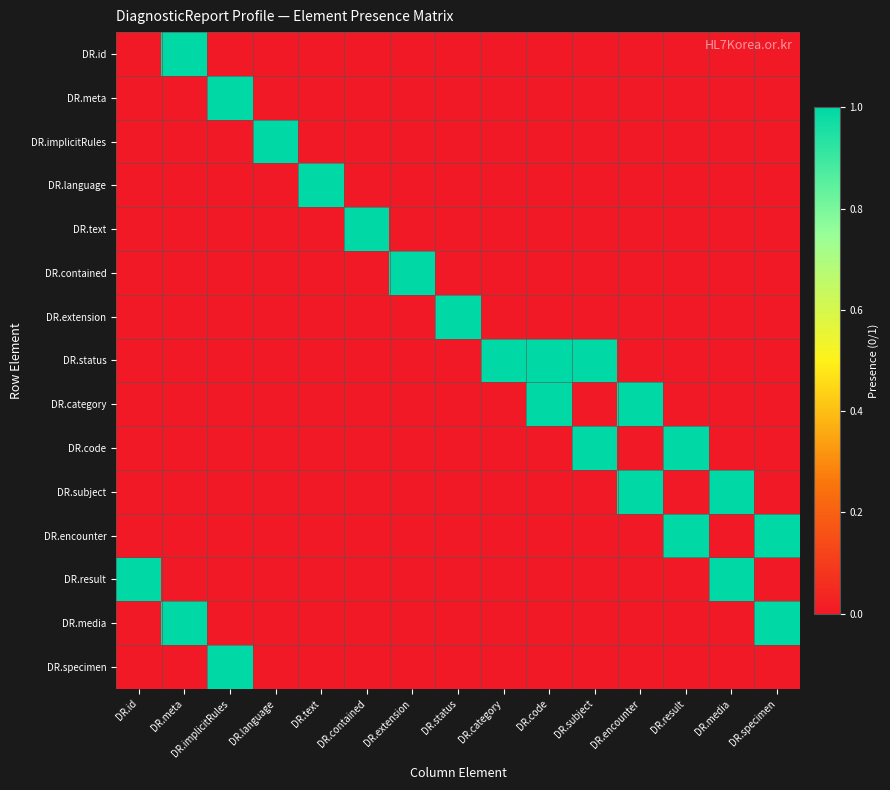

At which category is the sum across all series the highest?

DR.meta